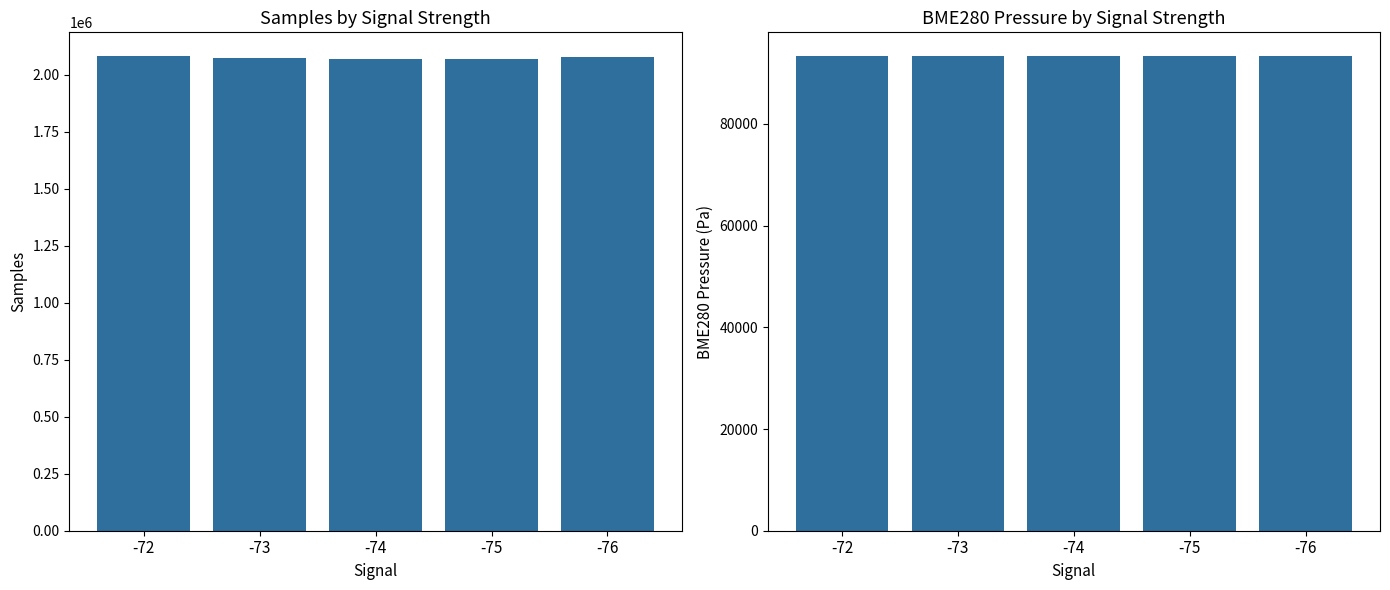

Is the value of Mean Samples at -73 greater than the value of Mean BME280_pressure at -76?

Yes